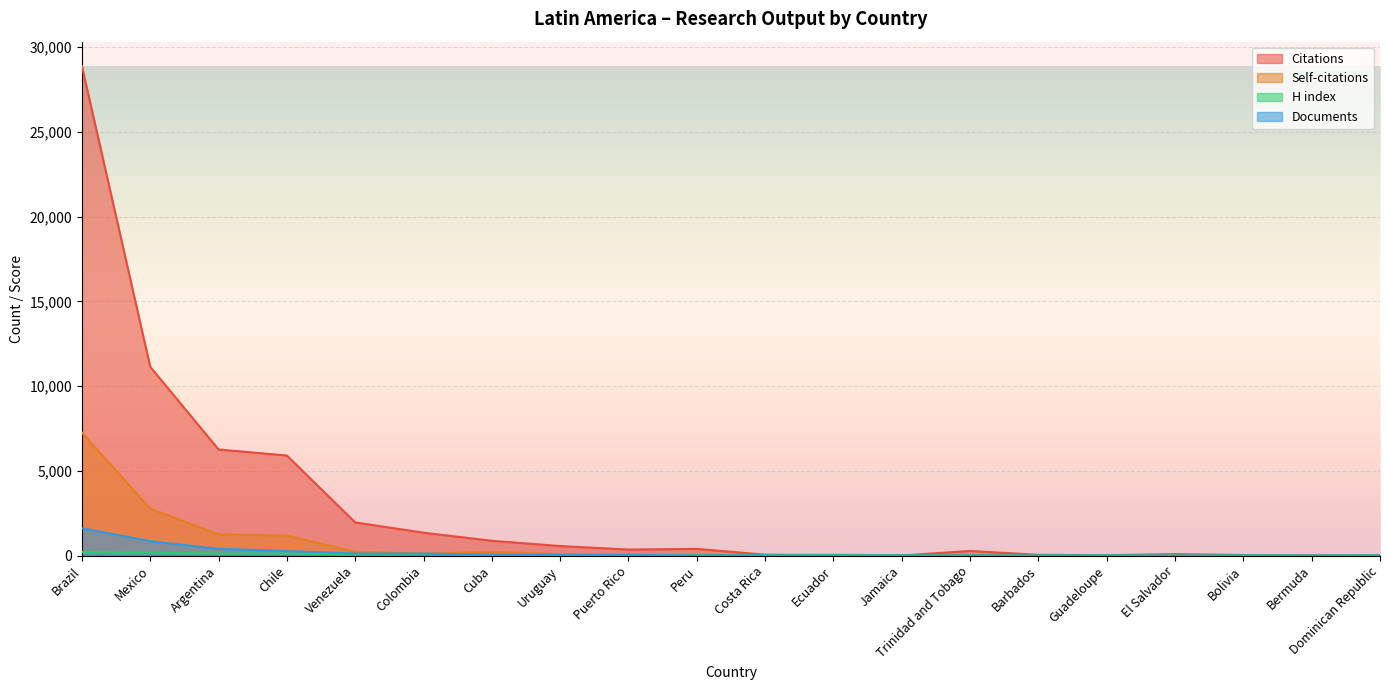

Which has a higher value, Dominican Republic or Guadeloupe?

Guadeloupe